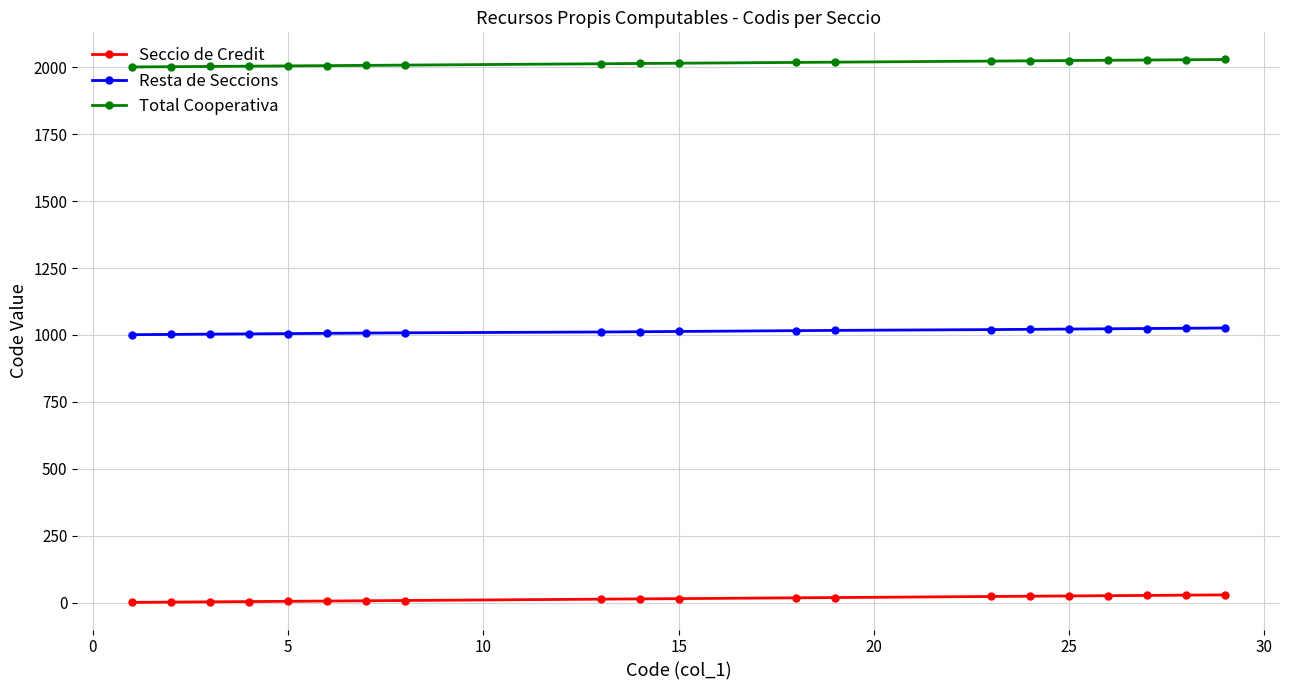

What are all the series names shown in the legend?

Seccio de Credit, Resta de Seccions, Total Cooperativa